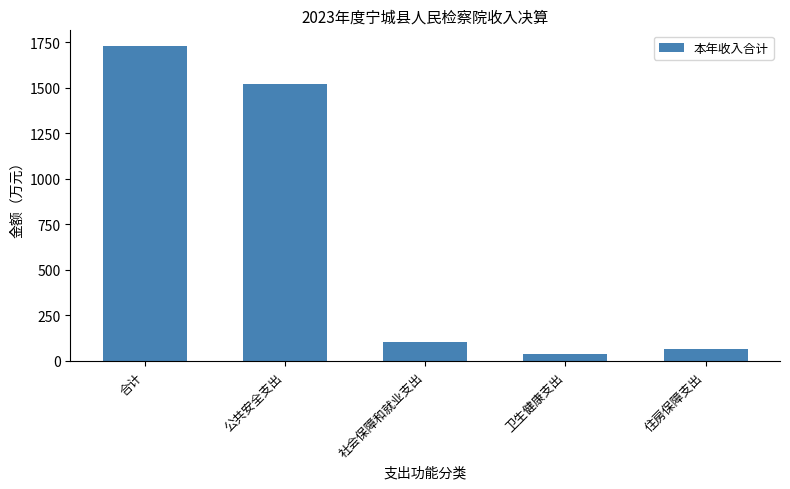

Where is the data nearest to the value 882?

公共安全支出